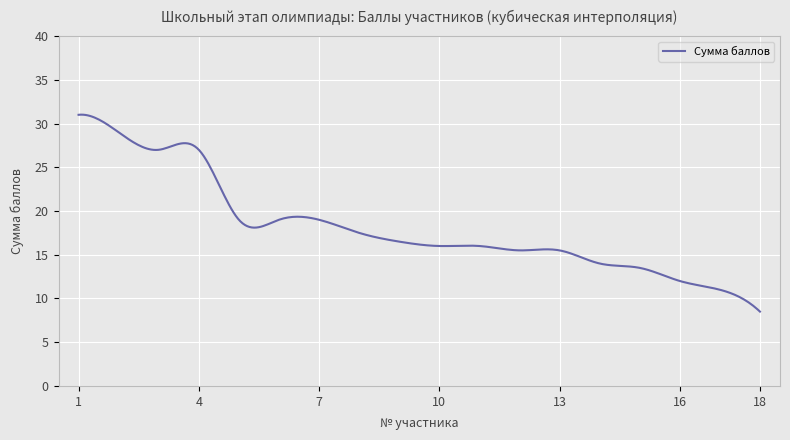

What is the difference between the maximum and minimum values?

22.5